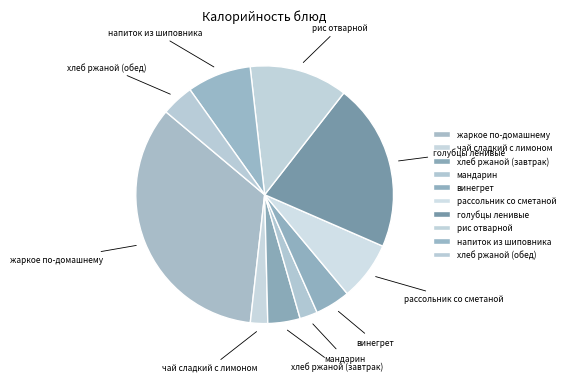

What is the ratio of the value at мандарин to the value at рассольник со сметаной?

0.3